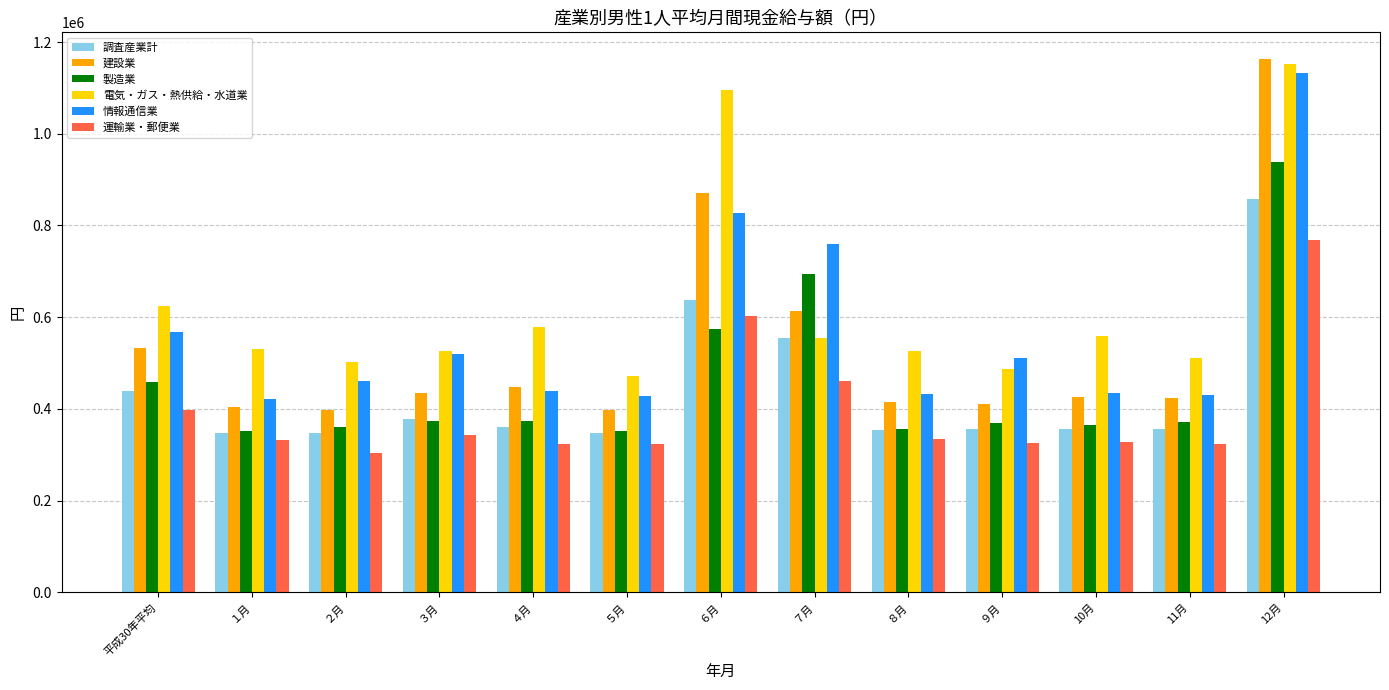

At which category is the sum across all series the highest?

12月